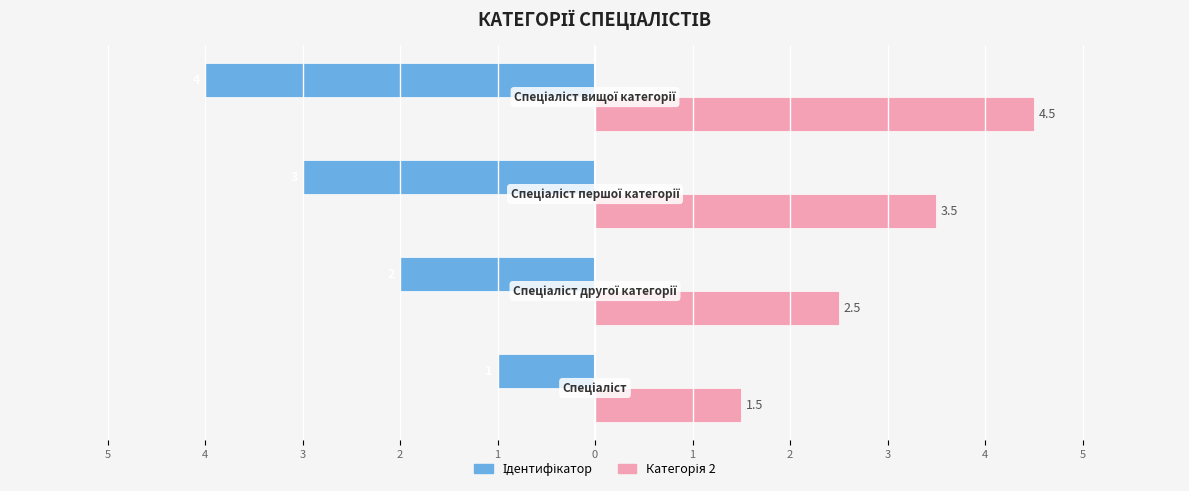

What is the difference between the maximum and minimum values in the Категорія 2 series?

3.0